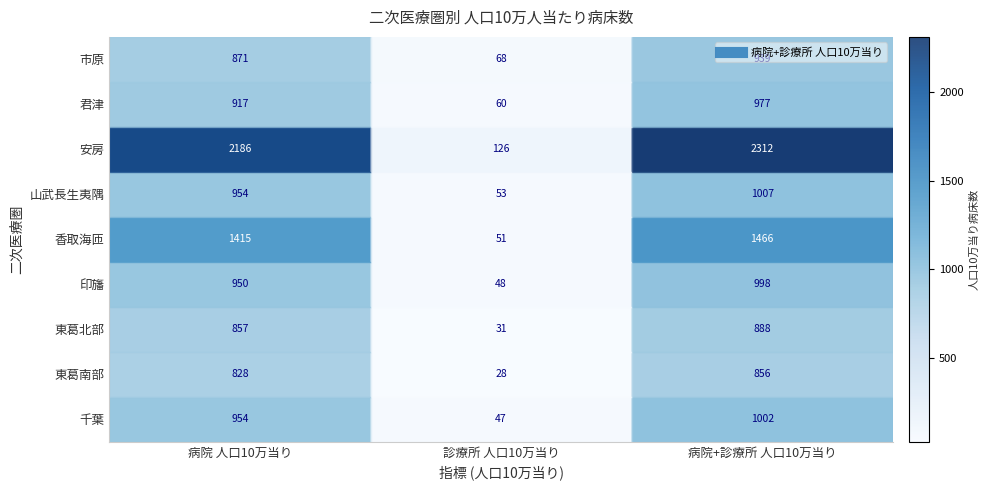

At how many categories does at least one series exceed 1954?

2